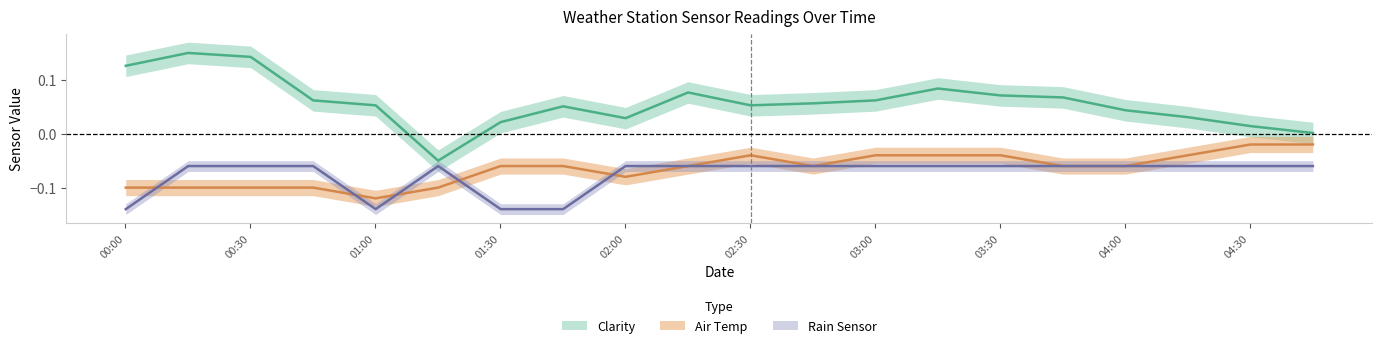

At which label is Clarity closest to 0?

2018-01-05 04:45:07